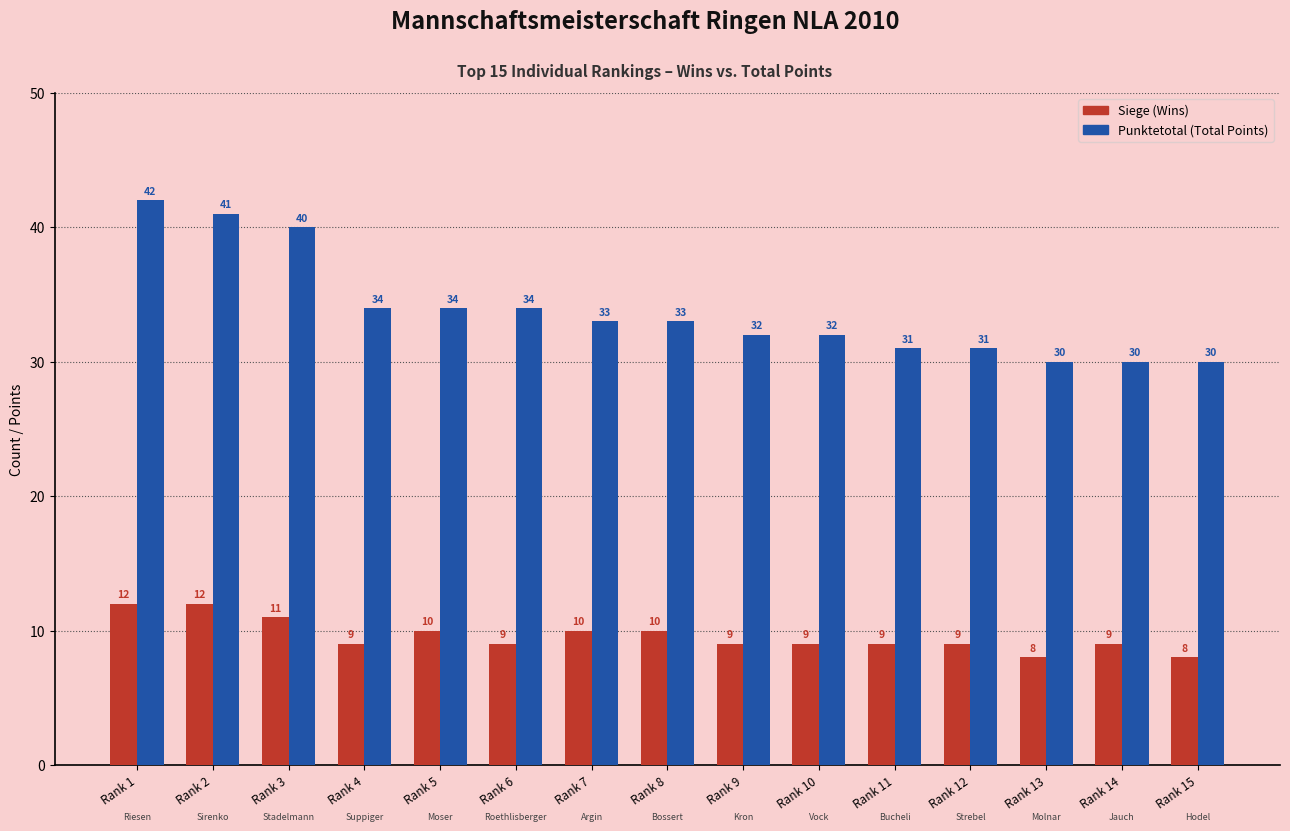

What is the maximum value shown in the chart?

42